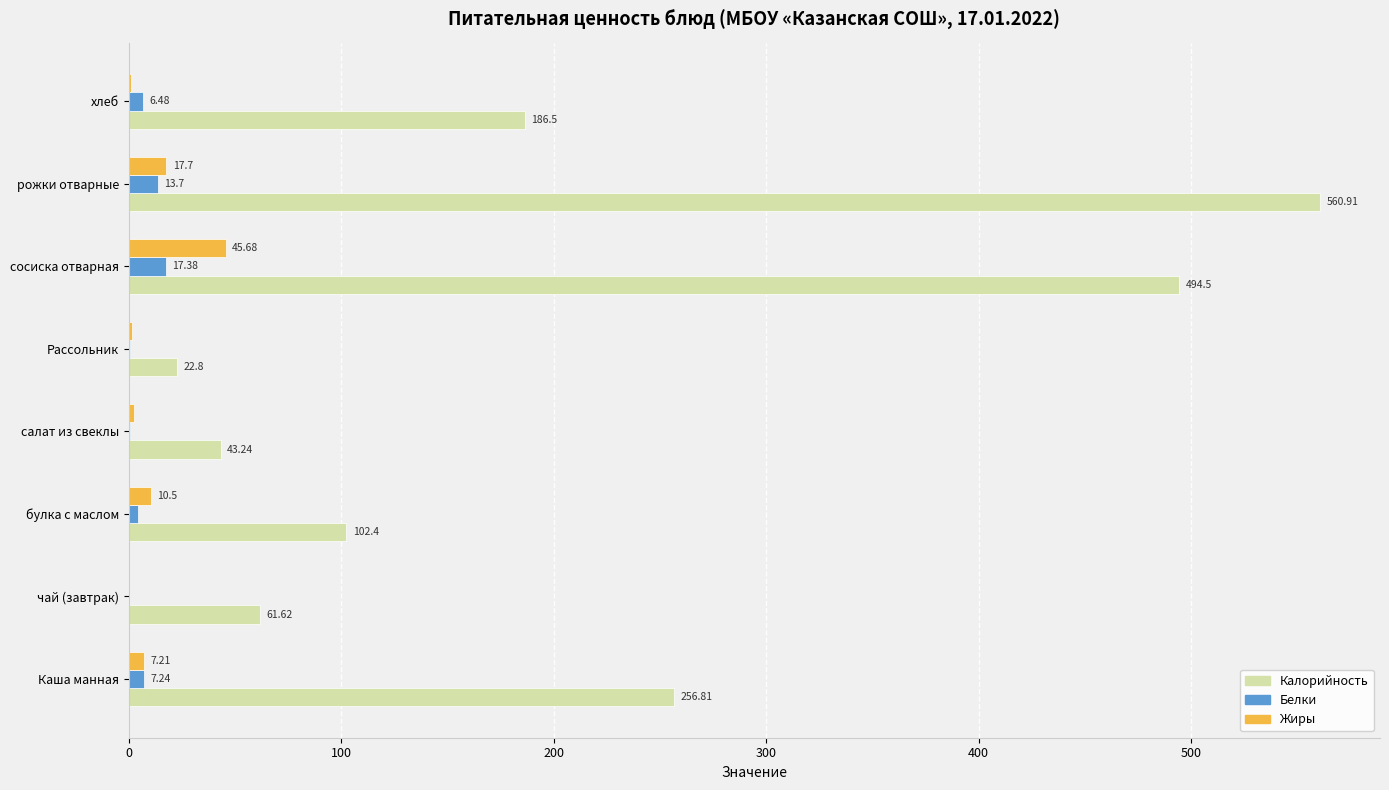

What is the sum of the Калорийность values at чай (завтрак) and хлеб?

248.1